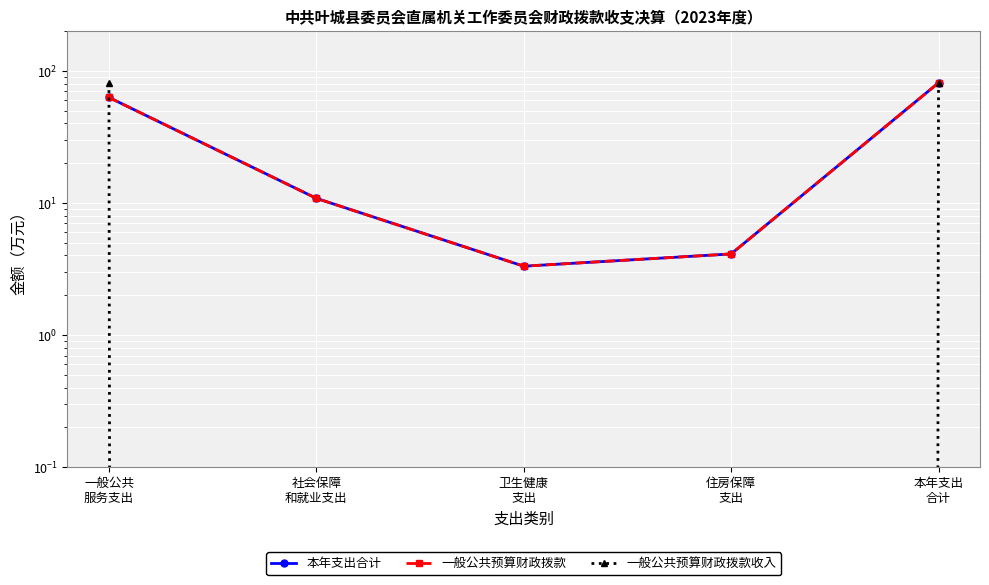

What is the sum of the 本年支出合计 values at 卫生健康
支出 and 本年支出
合计?

84.4